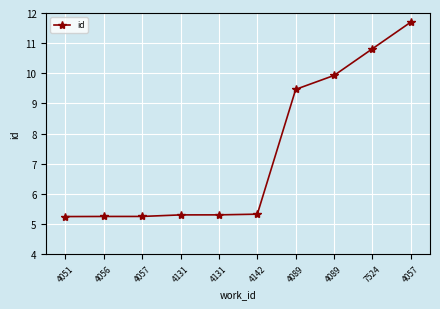

Rank the categories by value from lowest to highest.

4051, 4056, 4057, 4131, 4131, 4142, 4089, 4089, 7524, 4057